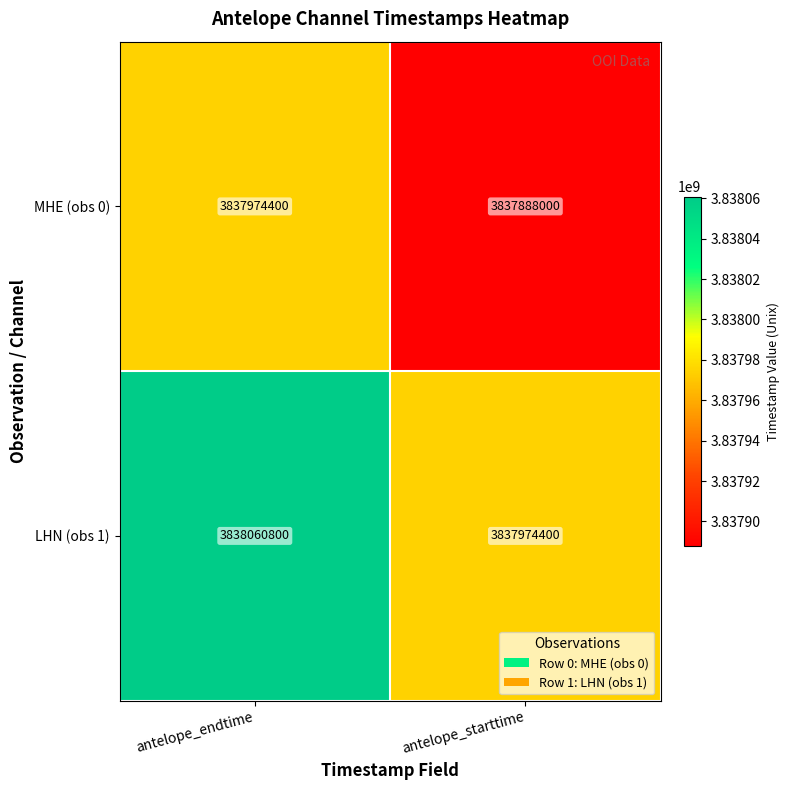

What is the sum of all MHE (obs 0) values?

7675862400